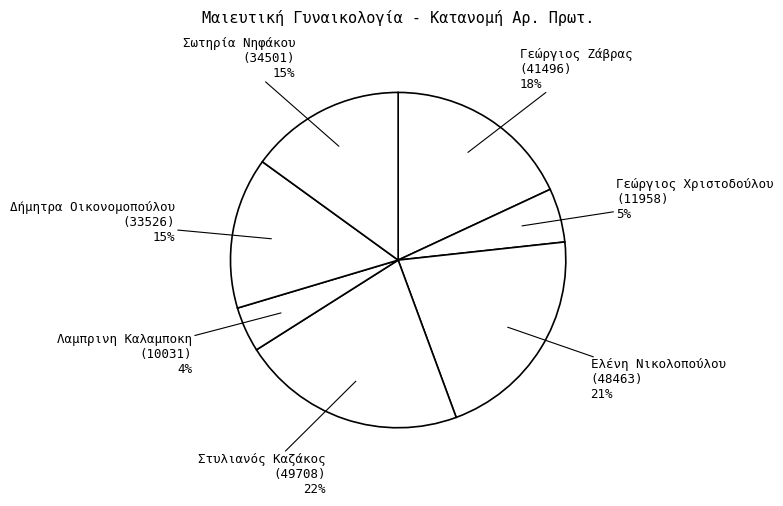

To the nearest percent, what is the average slice percentage?

14%